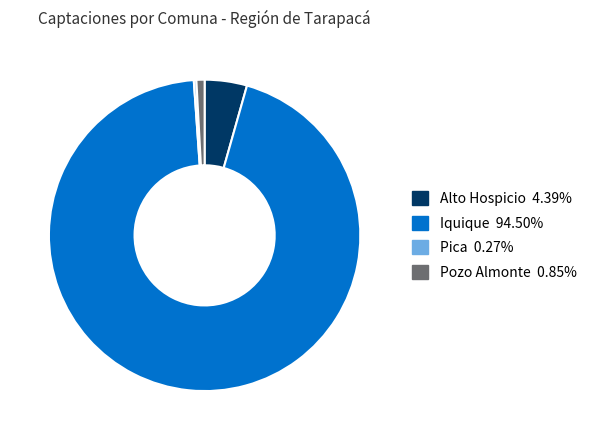

Does Alto Hospicio account for over 50% of the chart?

No